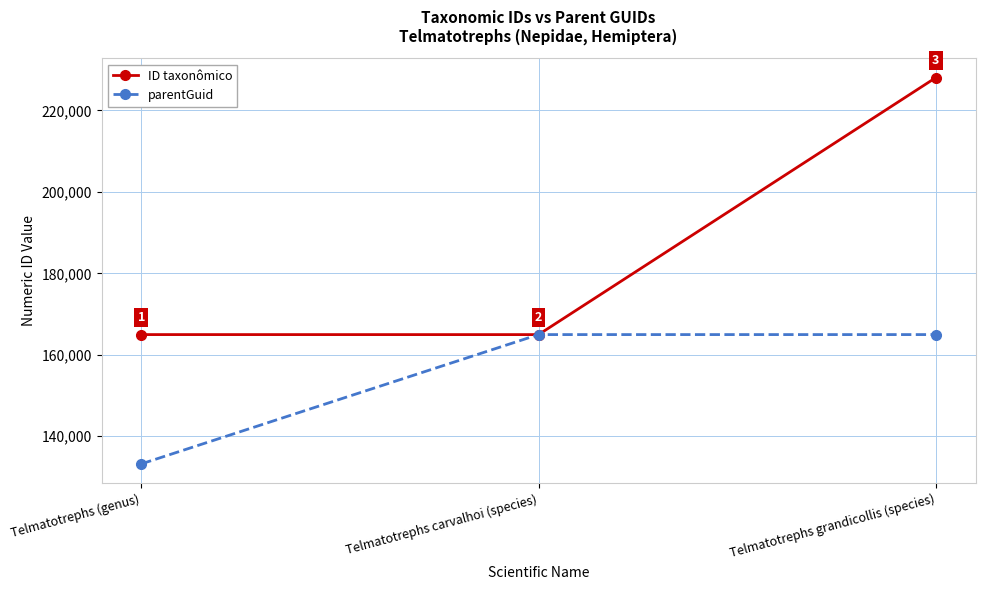

How many lines are shown in the chart?

2